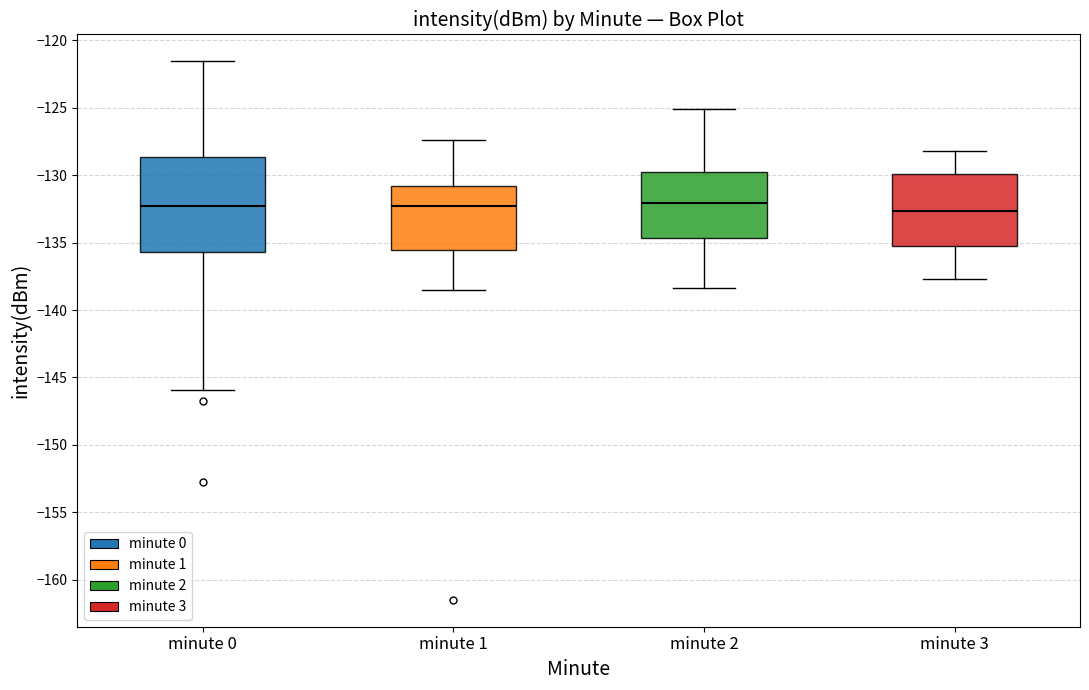

Reading left to right, read every box against the y-axis: the position of its median line, the range the box covers, and the ends of its whiskers. The values are not printed on the chart, so give them approximately, as read against the axis.

minute 0: median -132.5, box -135.5 to -128.5, whiskers -146.0 to -121.5
minute 1: median -132.5, box -135.5 to -131.0, whiskers -138.5 to -127.5
minute 2: median -132.0, box -134.5 to -129.5, whiskers -138.5 to -125.0
minute 3: median -132.5, box -135.0 to -130.0, whiskers -137.5 to -128.0